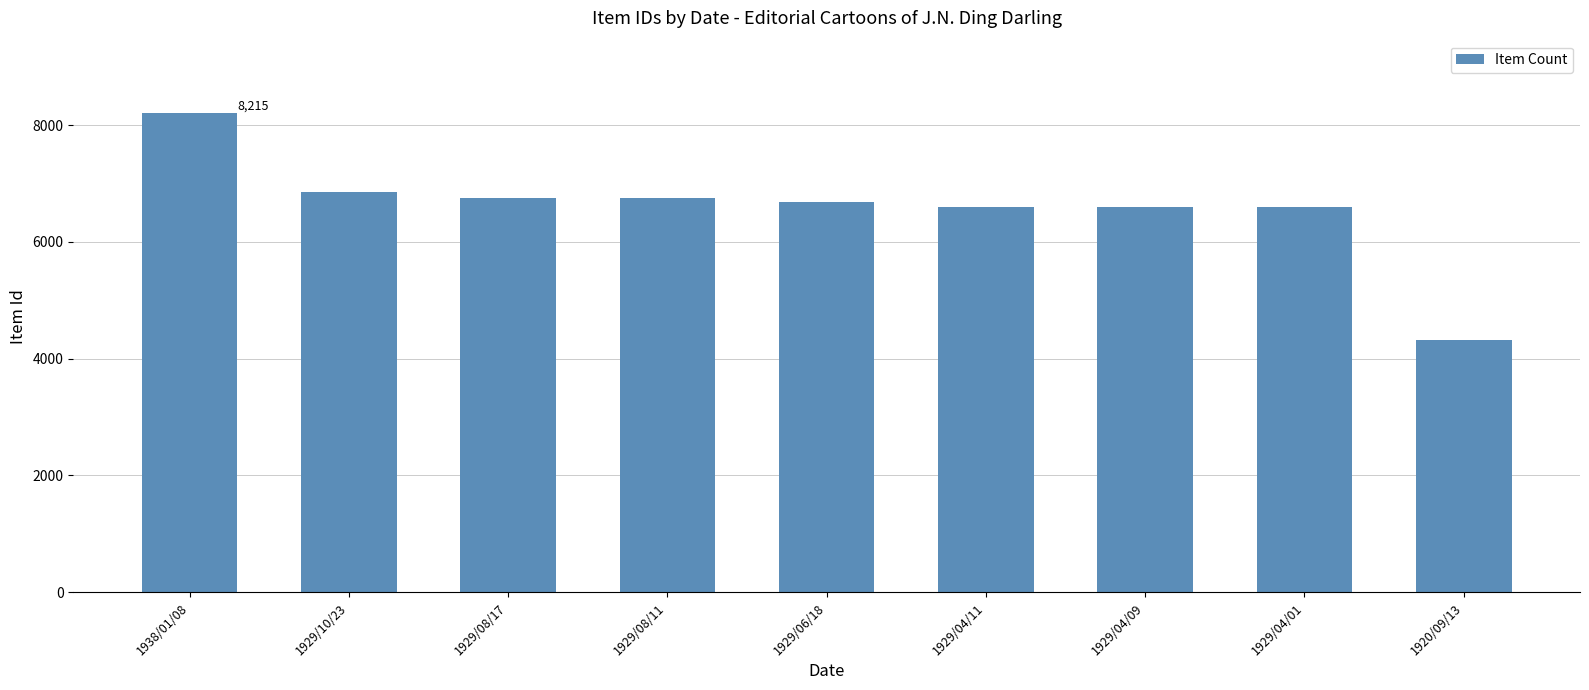

What is the difference between the maximum and second lowest values?

1619